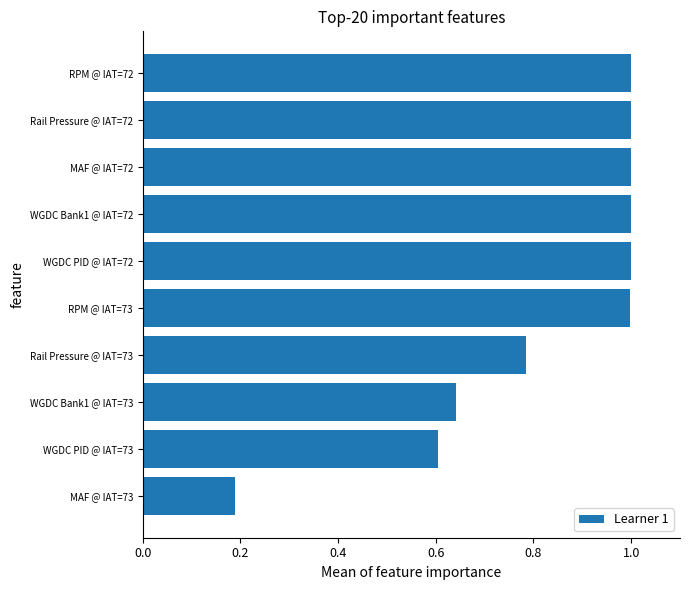

What is the difference between the maximum and second lowest values?

0.4